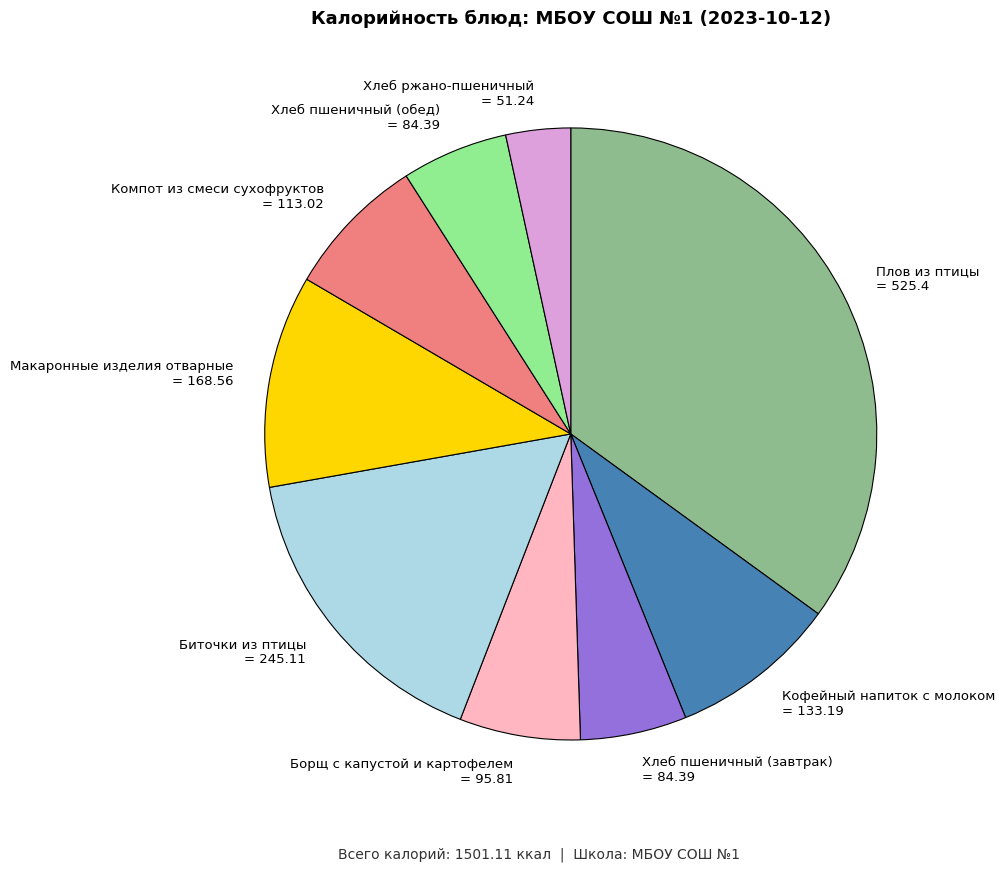

Is it true that Хлеб пшеничный (завтрак) is 6% of the pie?

True